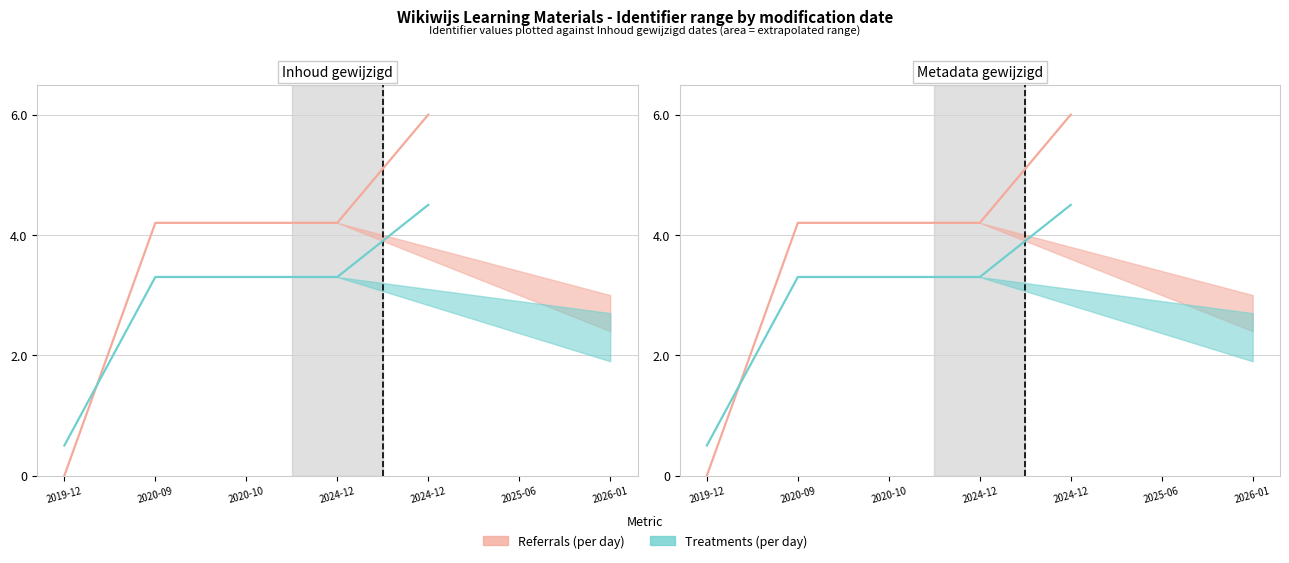

Is it true that Treatments (per day) equals 4.5 at 2024-12?

True